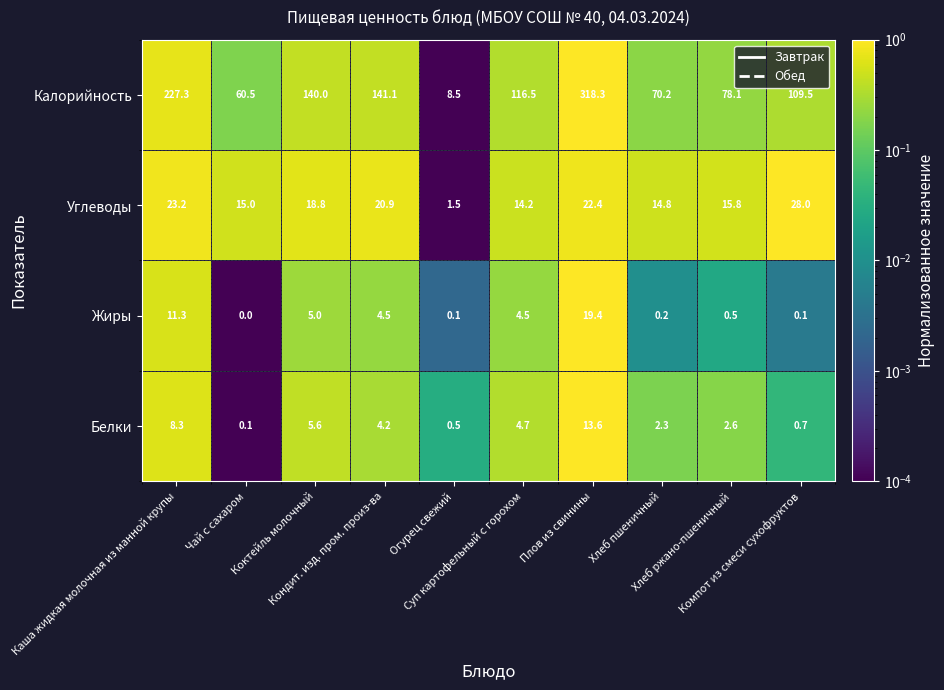

What is the difference between the maximum and minimum values in the Жиры series?

19.4